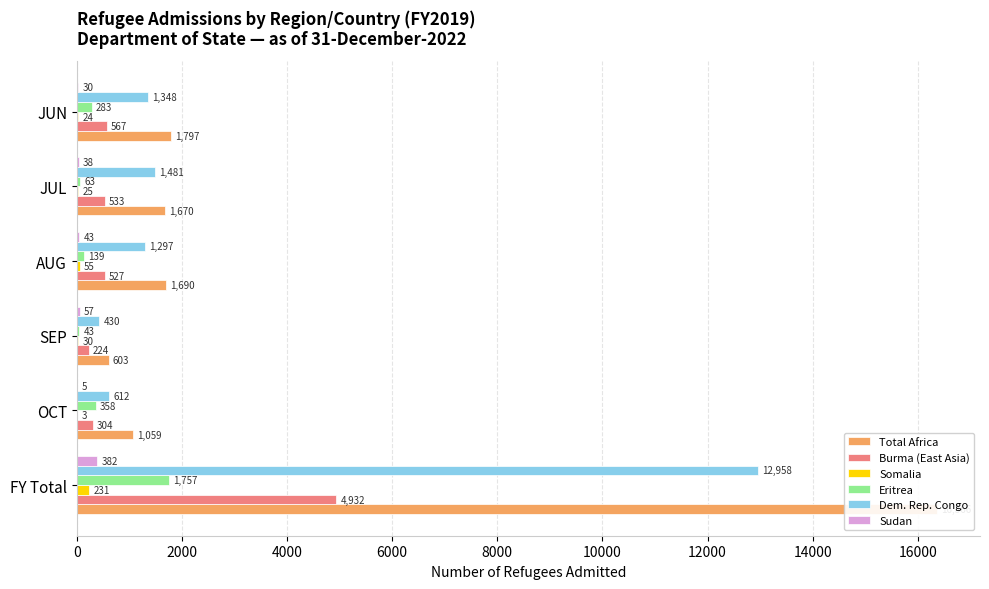

What is the maximum value for Sudan?

382